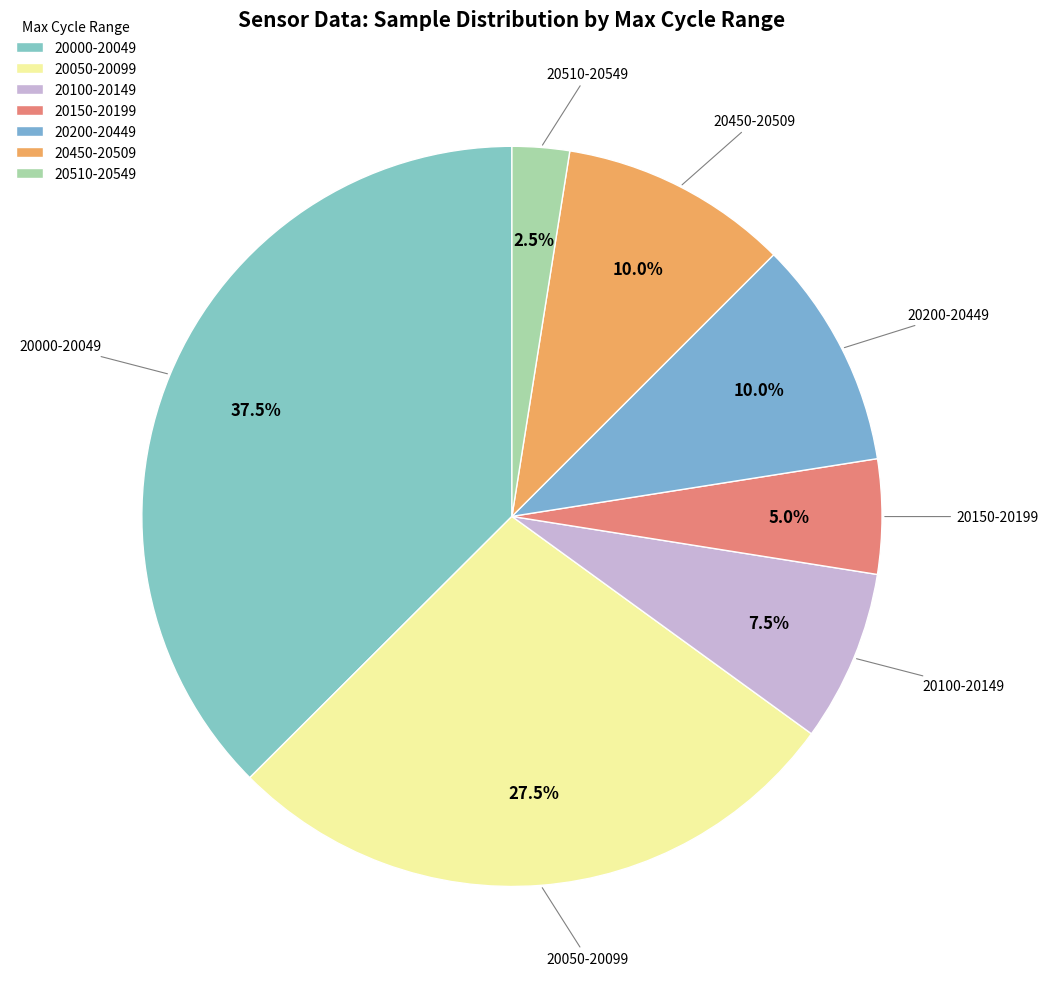

What portion of the pie excludes 20510-20549?

97.5%